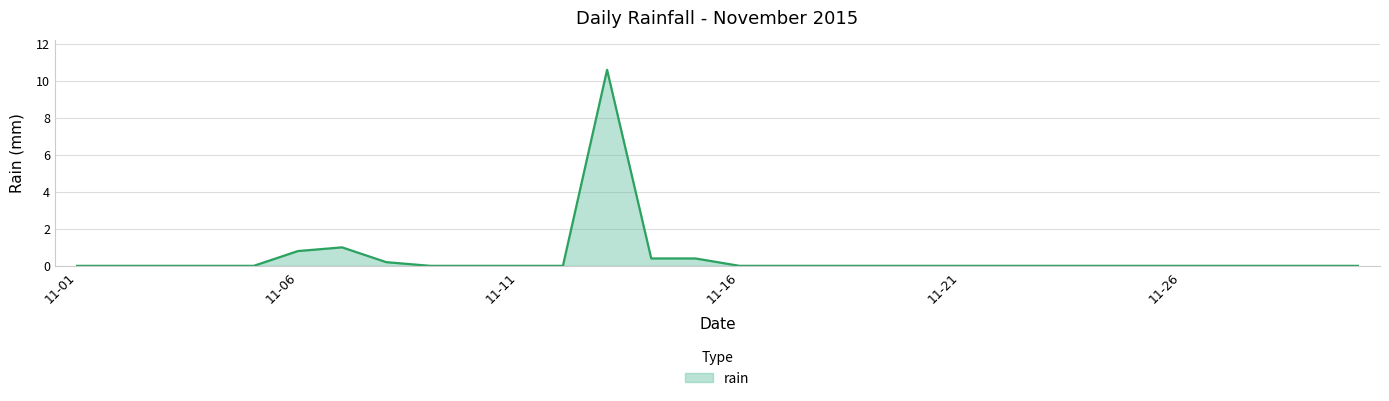

What is the greatest value displayed?

10.6